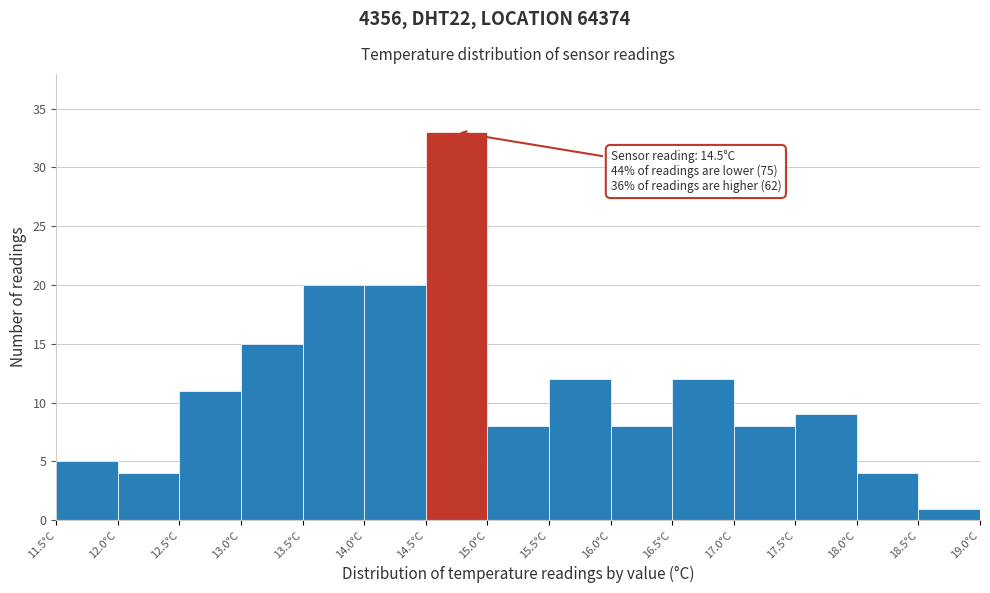

Over which range of the x-axis is the bar tallest?

14.5 to 15.0